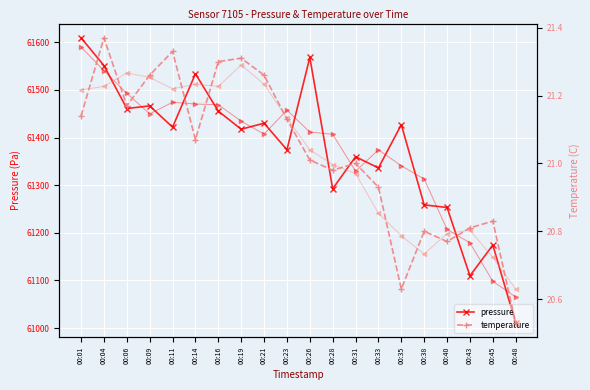

Which label corresponds to the smallest value in the chart?

00:48